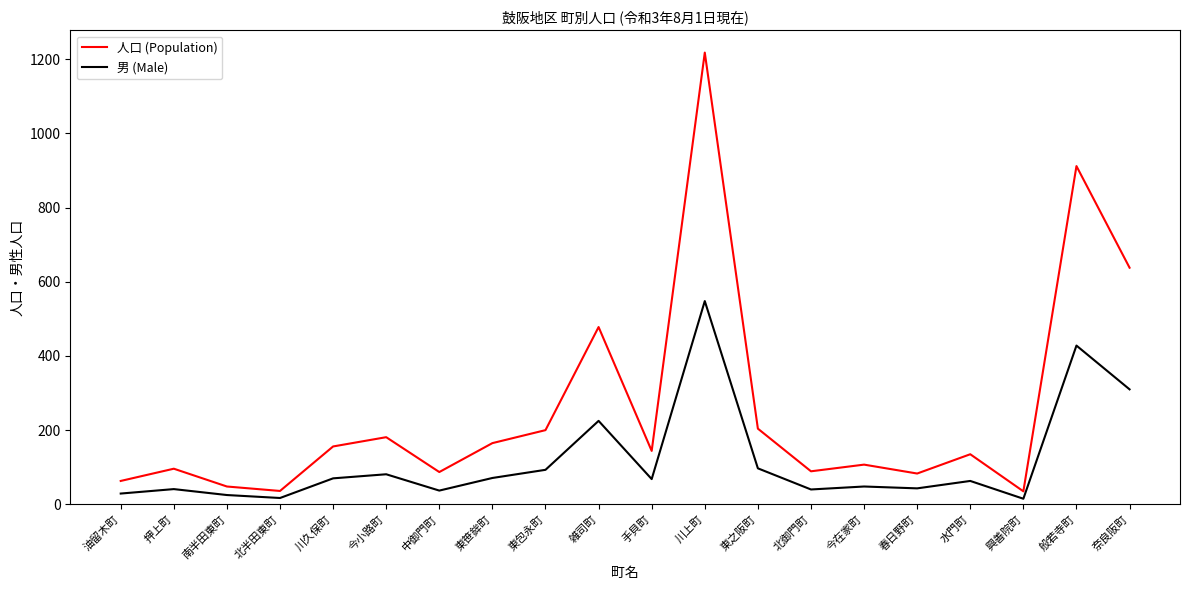

What are all the series names shown in the legend?

人口 (Population), 男 (Male)